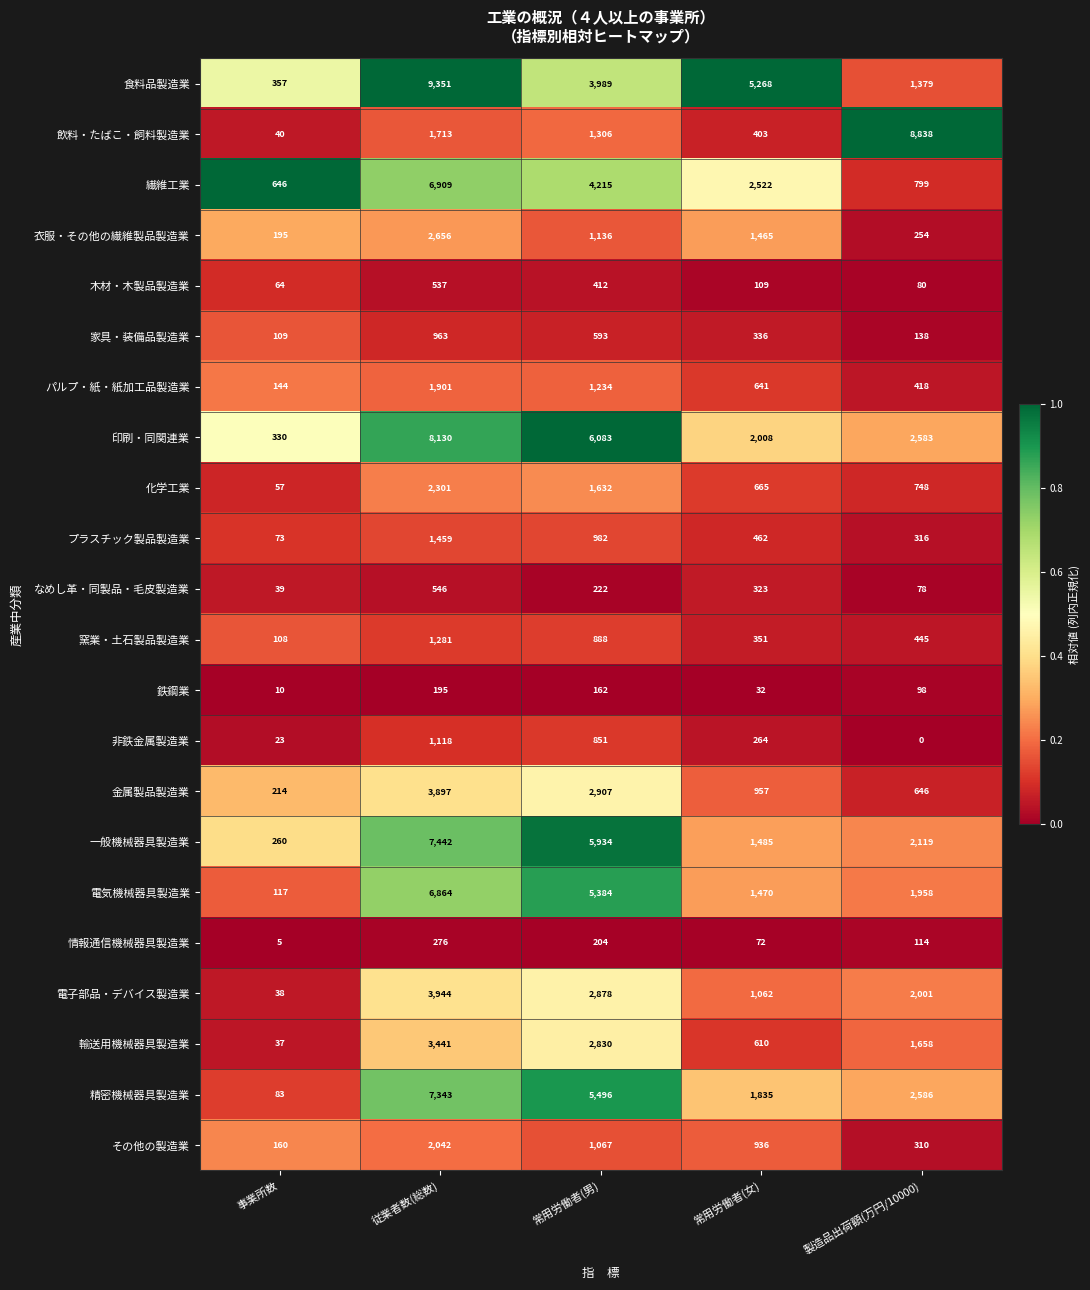

Which category has the highest value in the 非鉄金属製造業 series?

従業者数(総数)